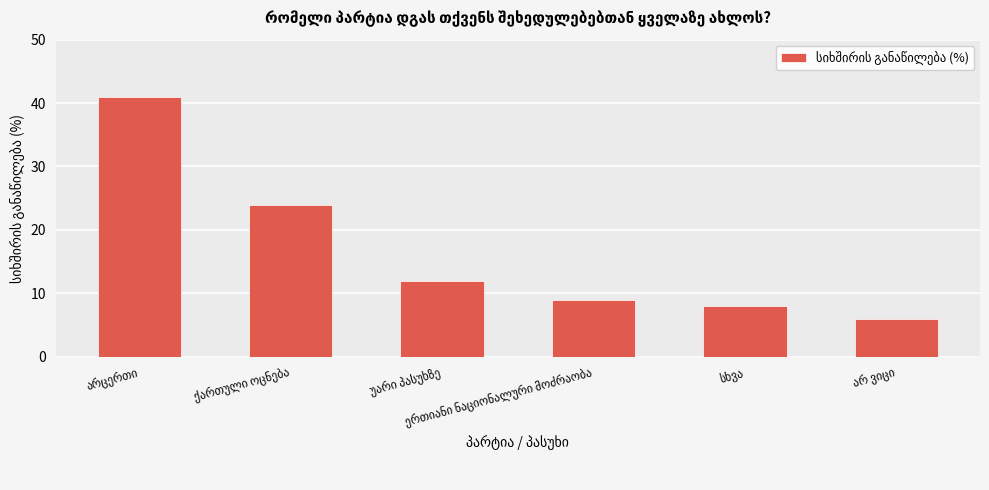

What is the greatest value displayed?

41